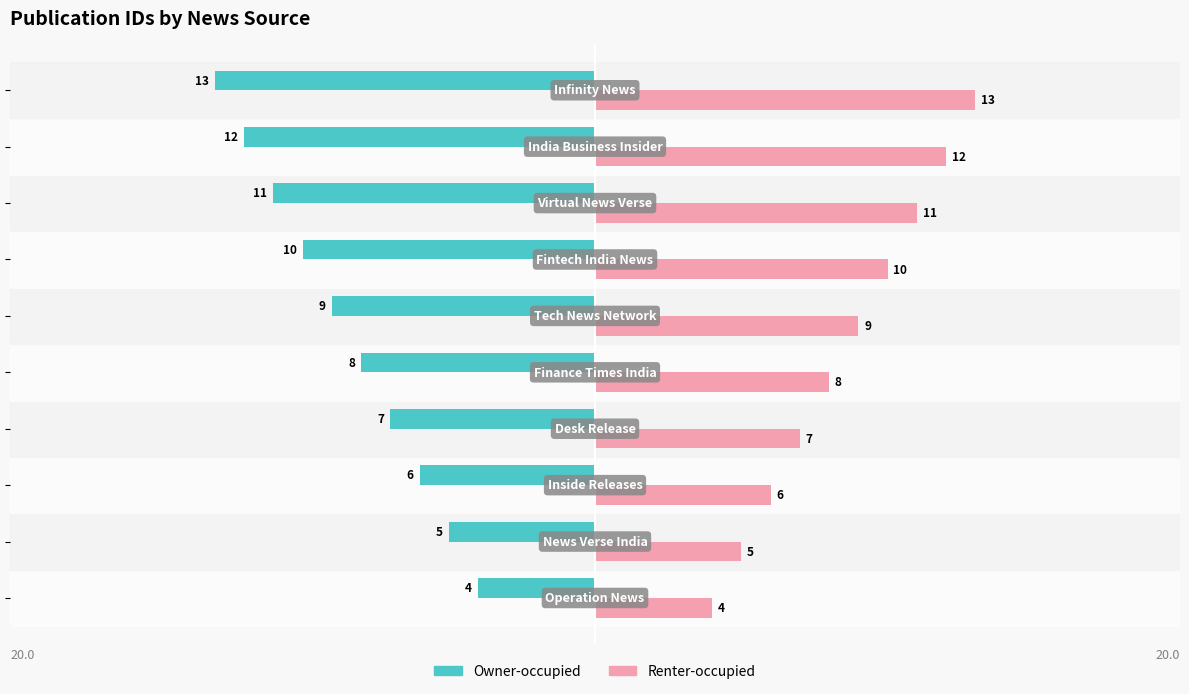

How many Owner-occupied values are between -11 and -6?

6